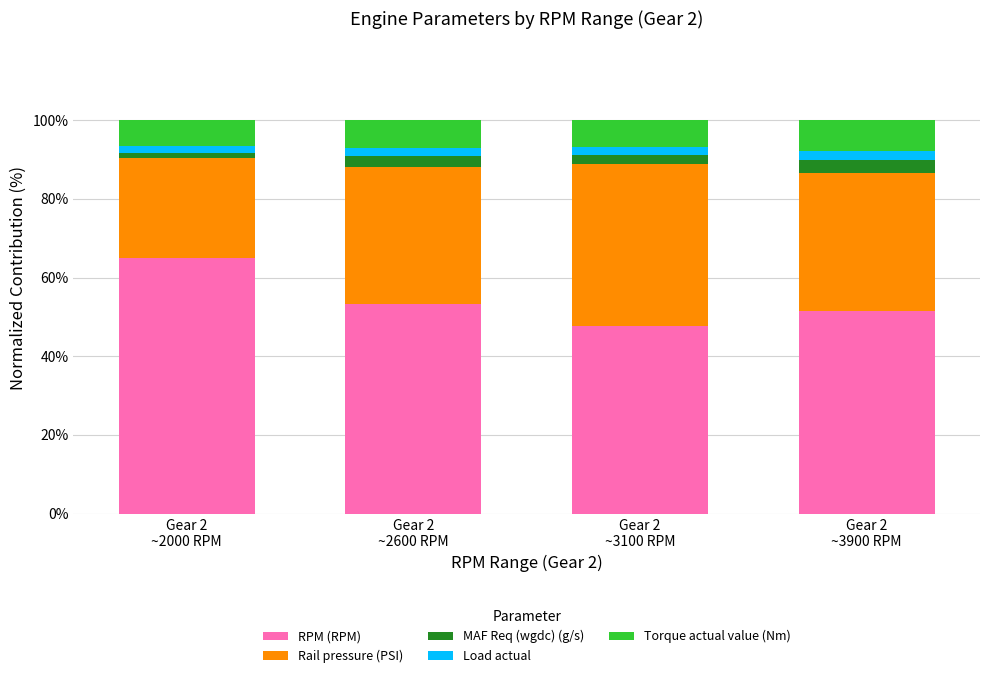

What is the highest value of the RPM (RPM) series?

65.0